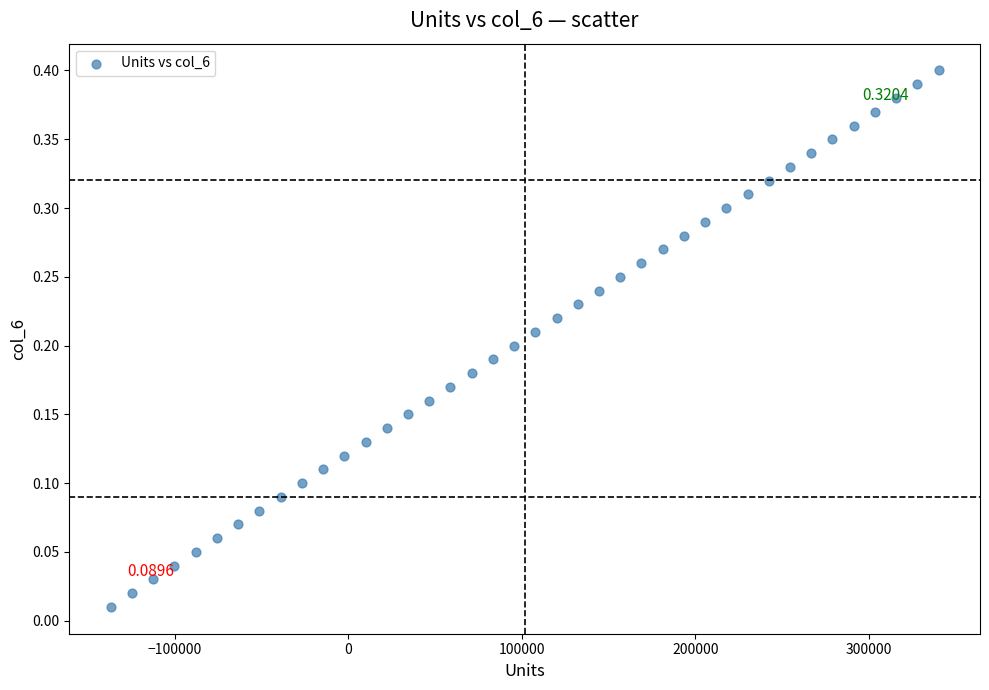

What is the range of X values (max minus min)?

477123.2